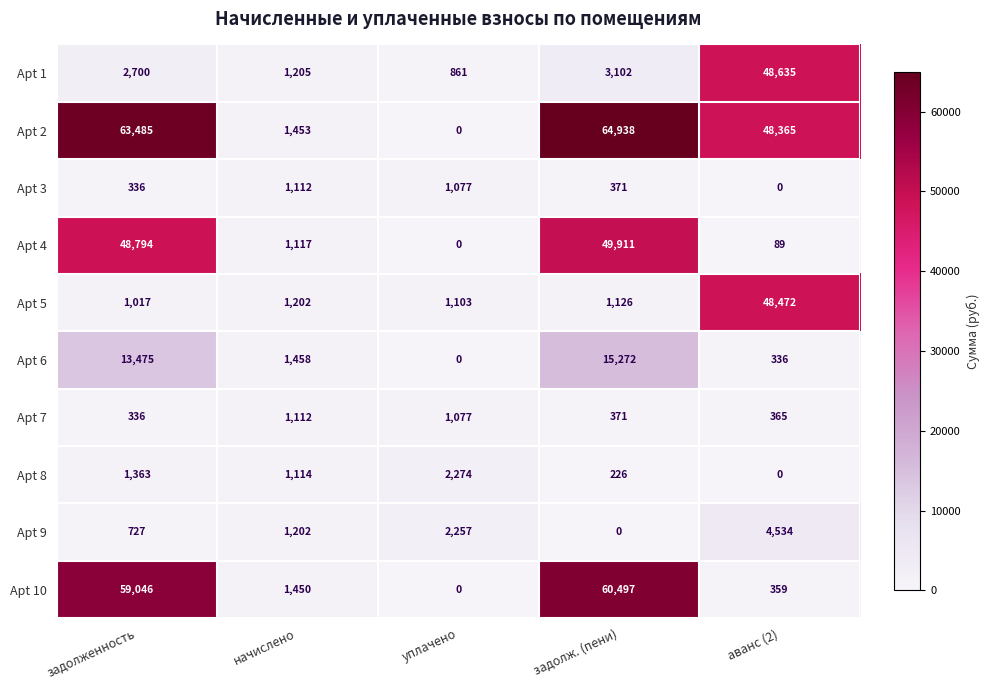

List the labels in order of Apt 8 value, largest first.

уплачено, задолженность, начислено, задолж. (пени), аванс (2)